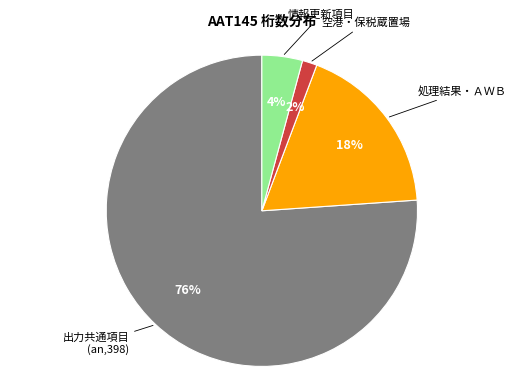

To the nearest percent, what is the average slice percentage?

25%